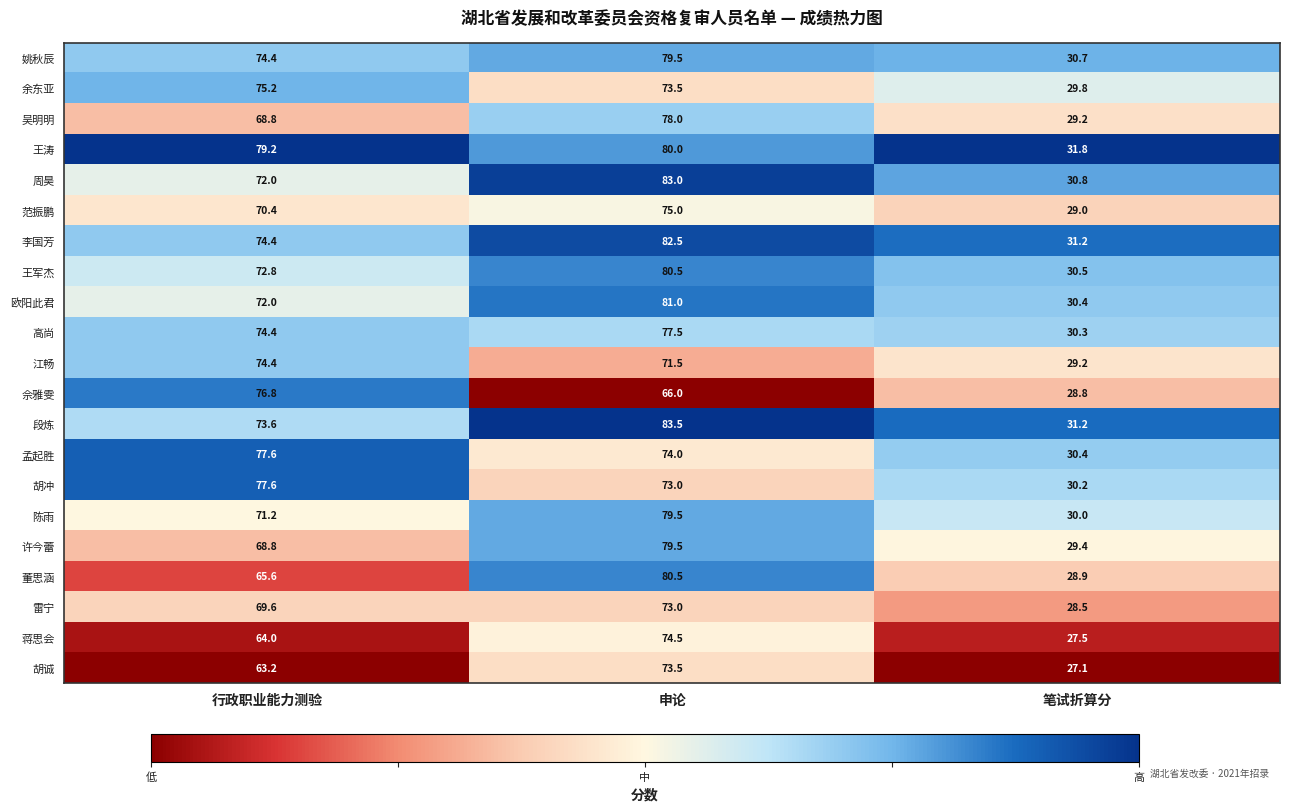

At which label does 王涛 first exceed 79?

行政职业能力测验